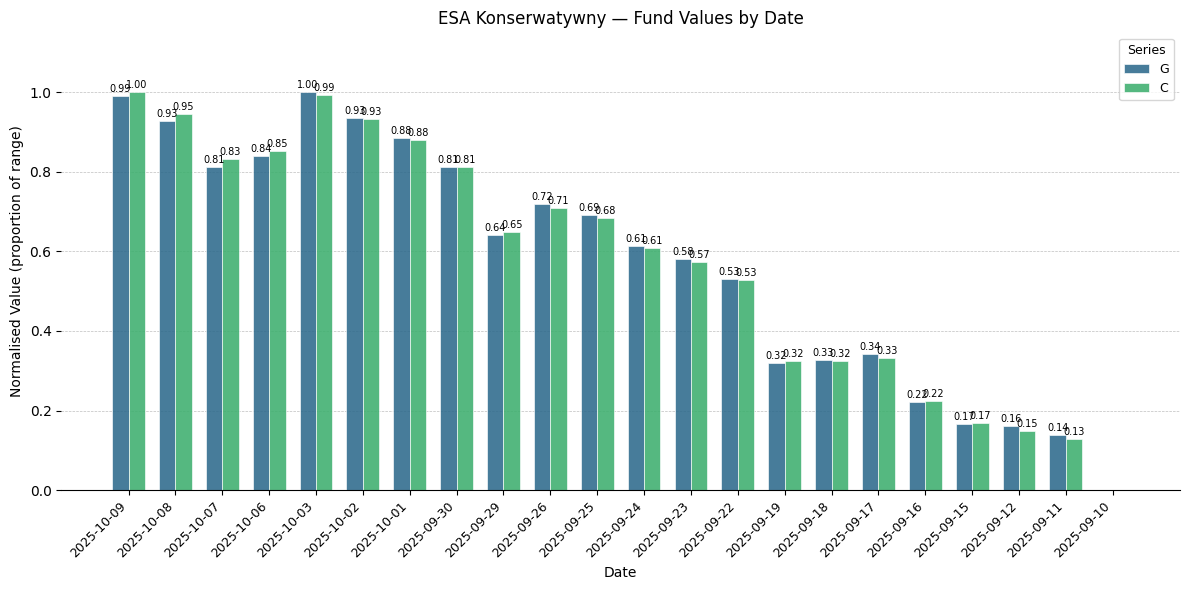

What is the sum of the C values at 2025-09-26 and 2025-10-03?

1.7